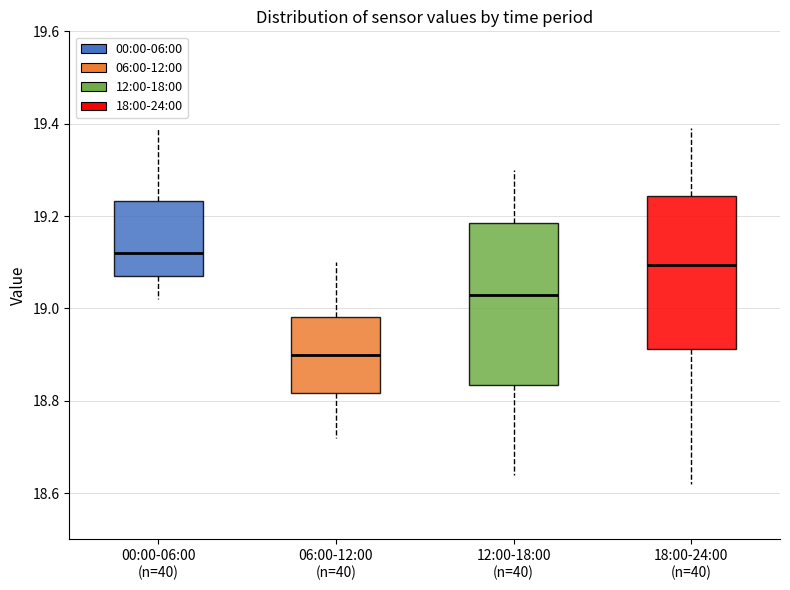

Reading left to right, transcribe this box plot: for each box, give where its median line is, the range the box spans, and where its two whiskers end, as read against the y-axis. The values are not printed on the chart, so give them approximately, as read against the axis.

00:00-06:00 (n=40): median 19.12, box 19.08 to 19.24, whiskers 19.02 to 19.40
06:00-12:00 (n=40): median 18.90, box 18.82 to 18.98, whiskers 18.72 to 19.10
12:00-18:00 (n=40): median 19.04, box 18.84 to 19.18, whiskers 18.64 to 19.30
18:00-24:00 (n=40): median 19.10, box 18.92 to 19.24, whiskers 18.62 to 19.40